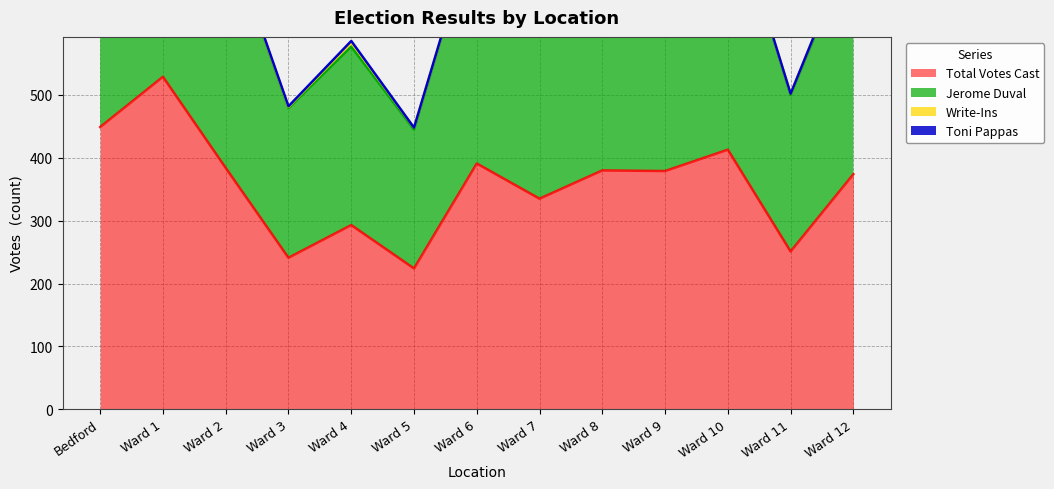

What is the total value across all series at Ward 6?

1171